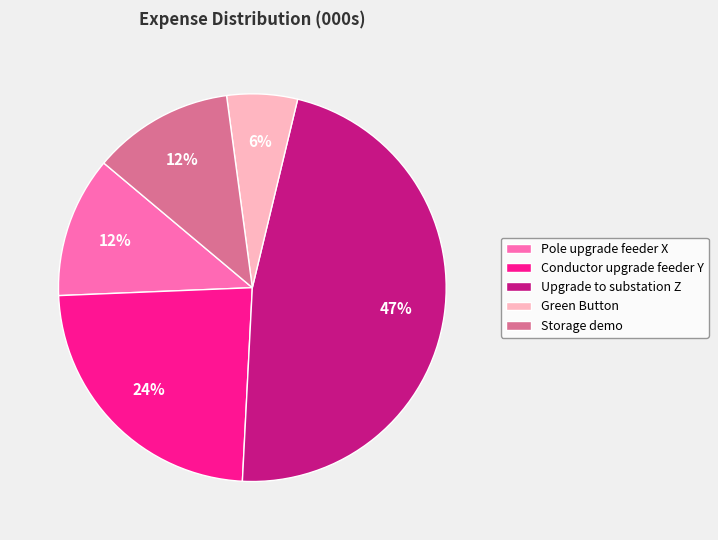

Which slice is the largest?

Upgrade to substation Z